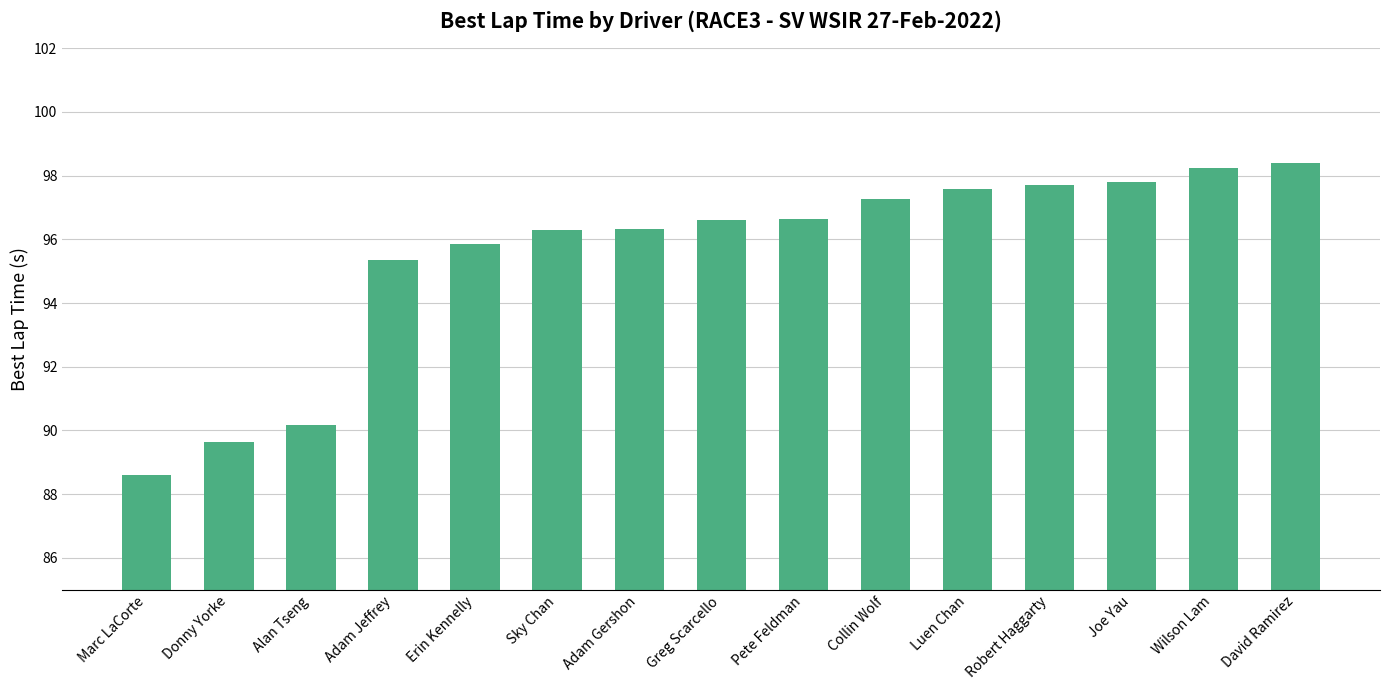

At which category does the chart reach its peak across all series?

David Ramirez